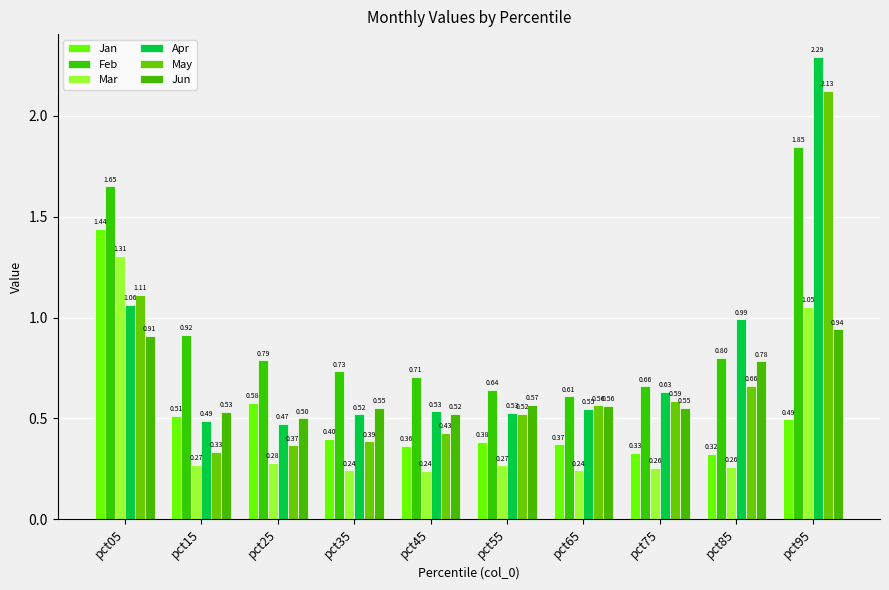

List the series in order of their peak value, highest first.

Apr, May, Feb, Jan, Mar, Jun